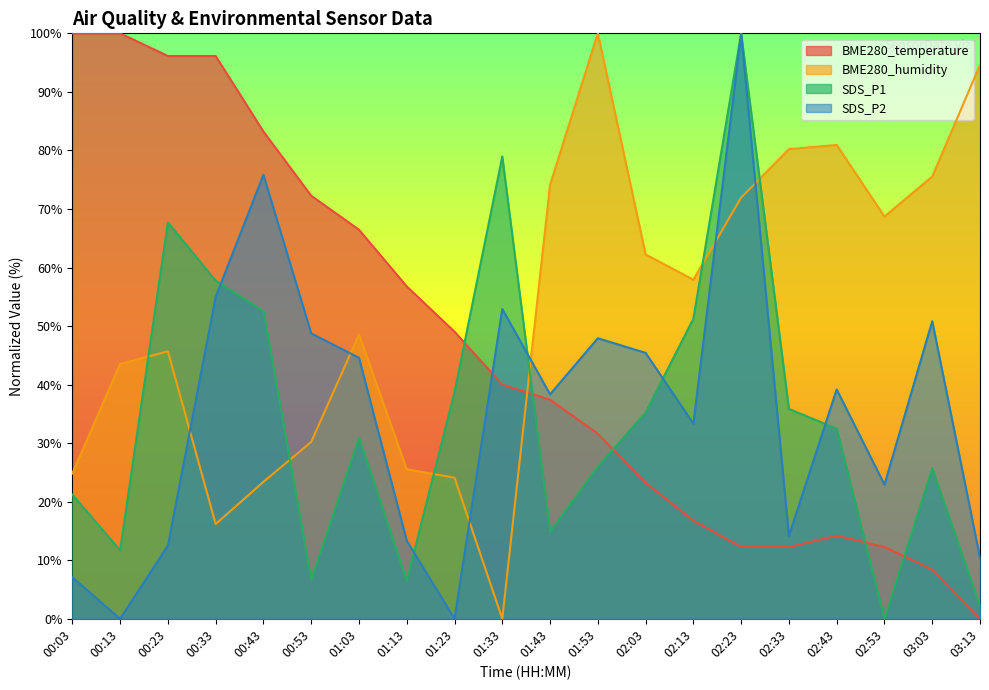

The value of SDS_P1 at 00:33 is 96.6. True or false?

False